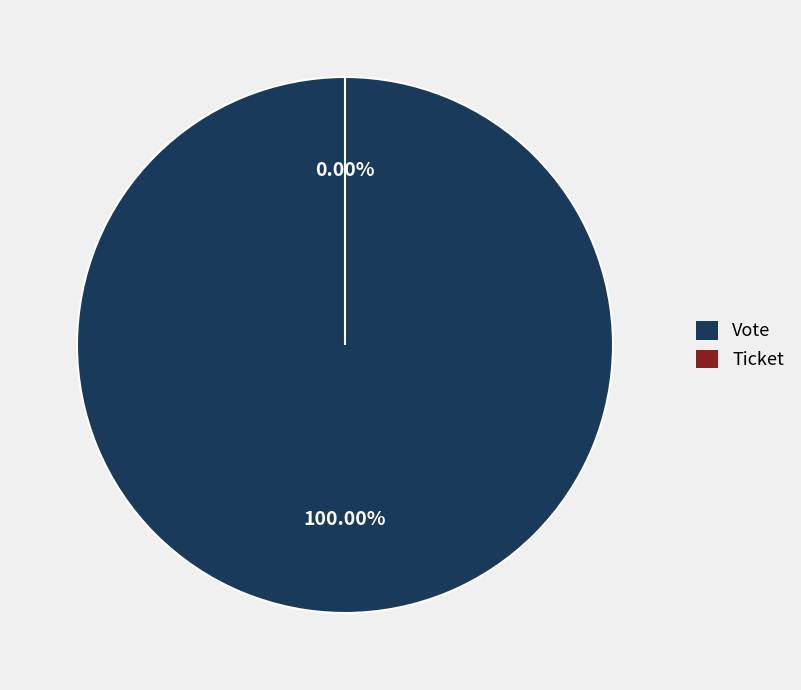

Is the sum of Ticket and Vote greater than half?

Yes